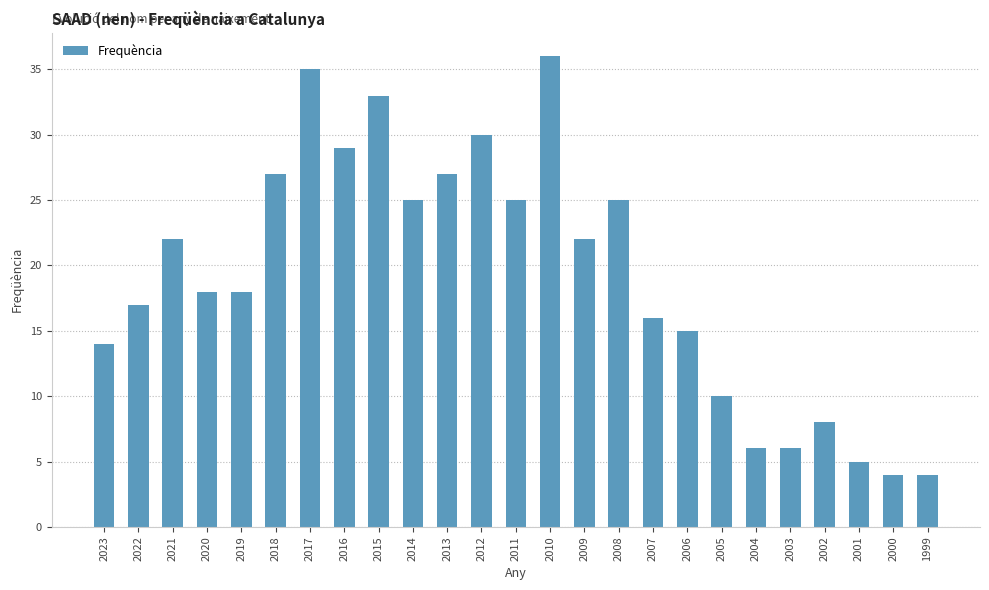

Reading left to right, extract all data points from this chart.

14	17	22	18	18	27	35	29	33	25	27	30	25	36	22	25	16	15	10	6	6	8	5	4	4